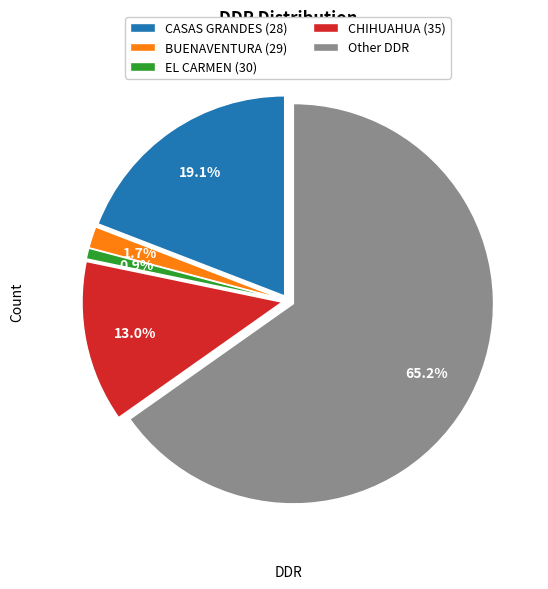

Rank the categories by value from lowest to highest.

EL CARMEN (30), BUENAVENTURA (29), CHIHUAHUA (35), CASAS GRANDES (28), Other DDR